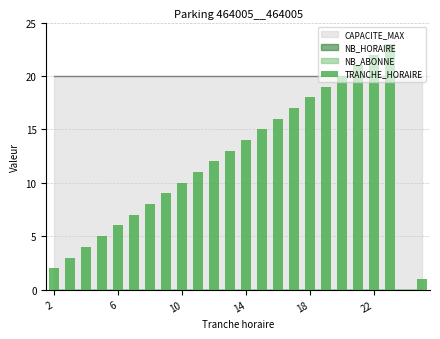

Are the bars horizontal?

No